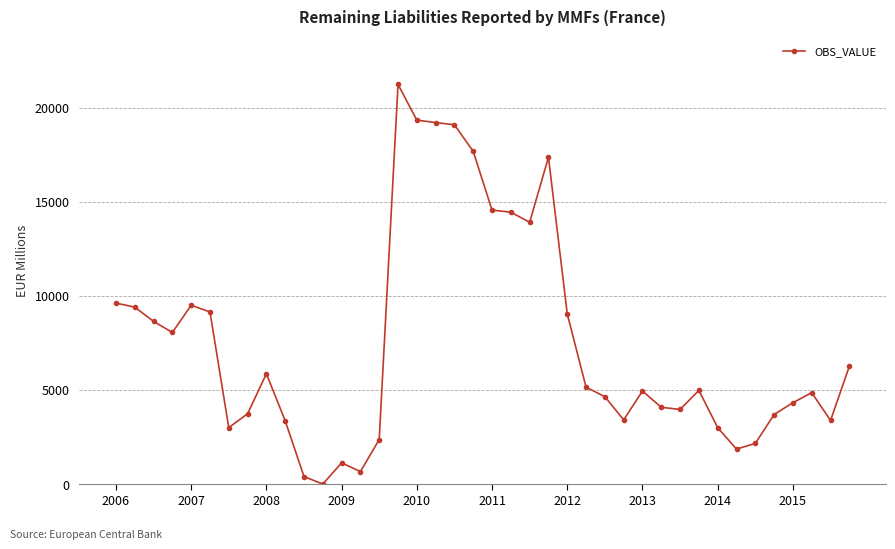

What is the maximum value shown in the chart?

21230